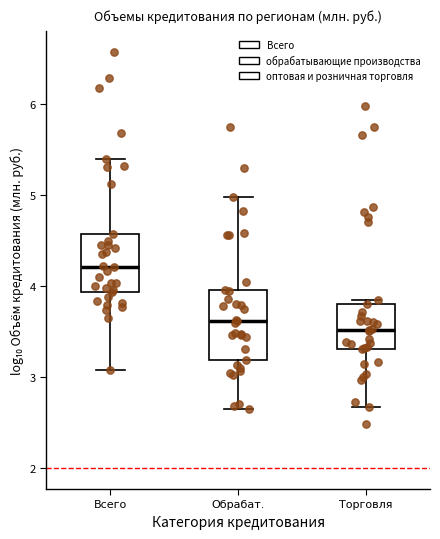

Reading left to right, read every box against the y-axis: the position of its median line, the range the box covers, and the ends of its whiskers. The values are not printed on the chart, so give them approximately, as read against the axis.

Всего: median 4.2, box 3.9 to 4.6, whiskers 3.1 to 5.4
Обрабат.: median 3.6, box 3.2 to 4.0, whiskers 2.7 to 5.0
Торговля: median 3.5, box 3.3 to 3.8, whiskers 2.7 to 3.8 (just above the box's upper edge)